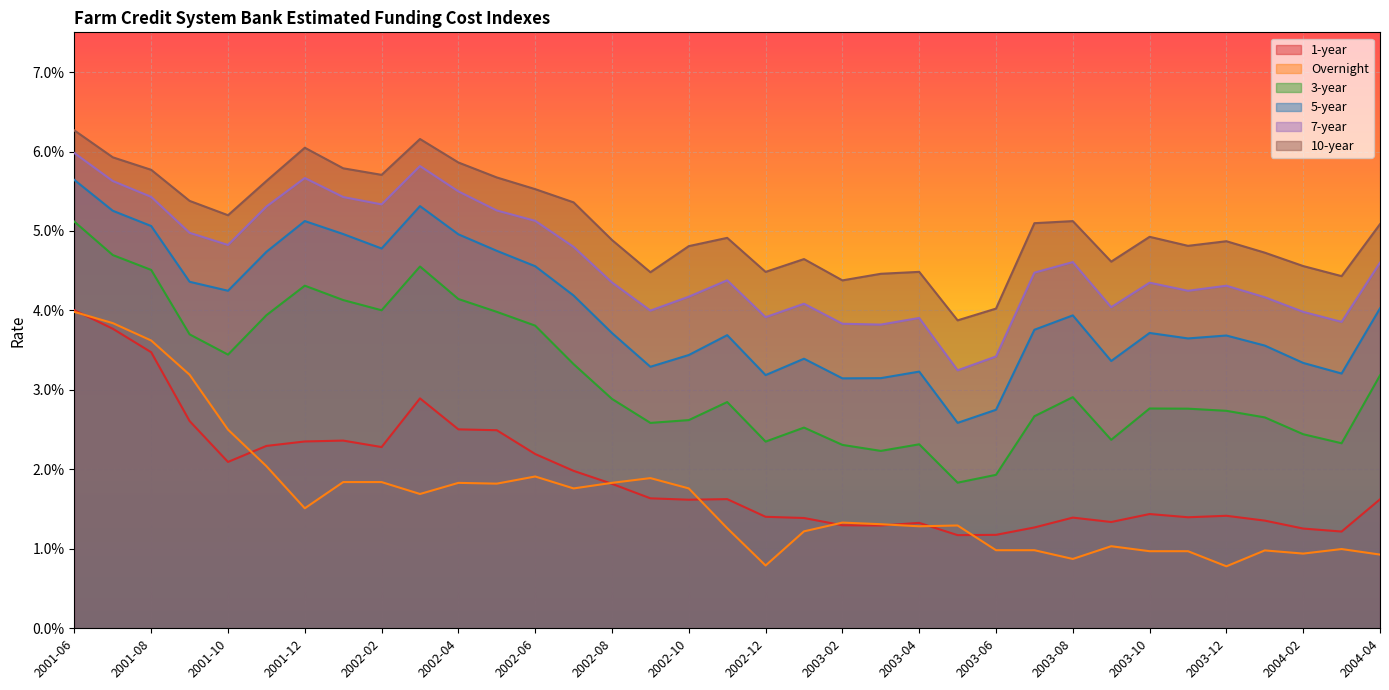

At which label does Overnight reach its minimum?

2003-12